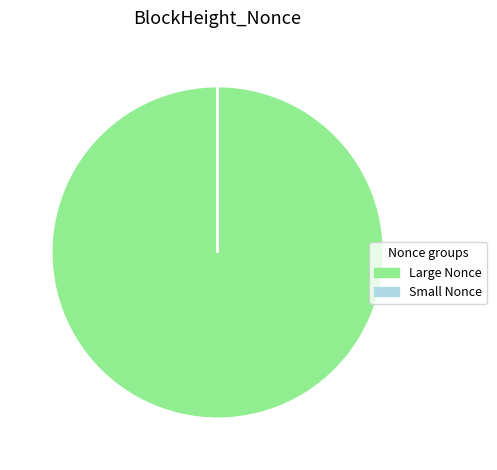

Is there a majority slice in this chart?

Yes